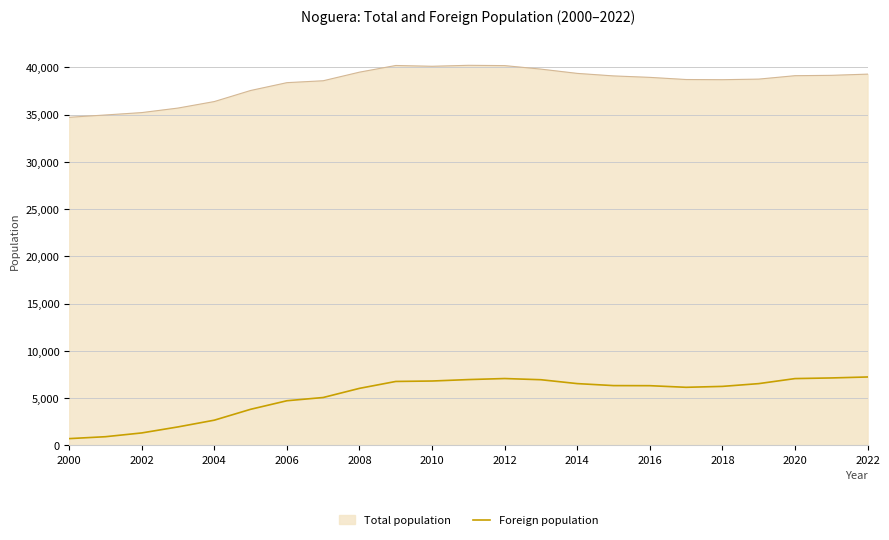

What is the value of the 12th point from the left?

6956